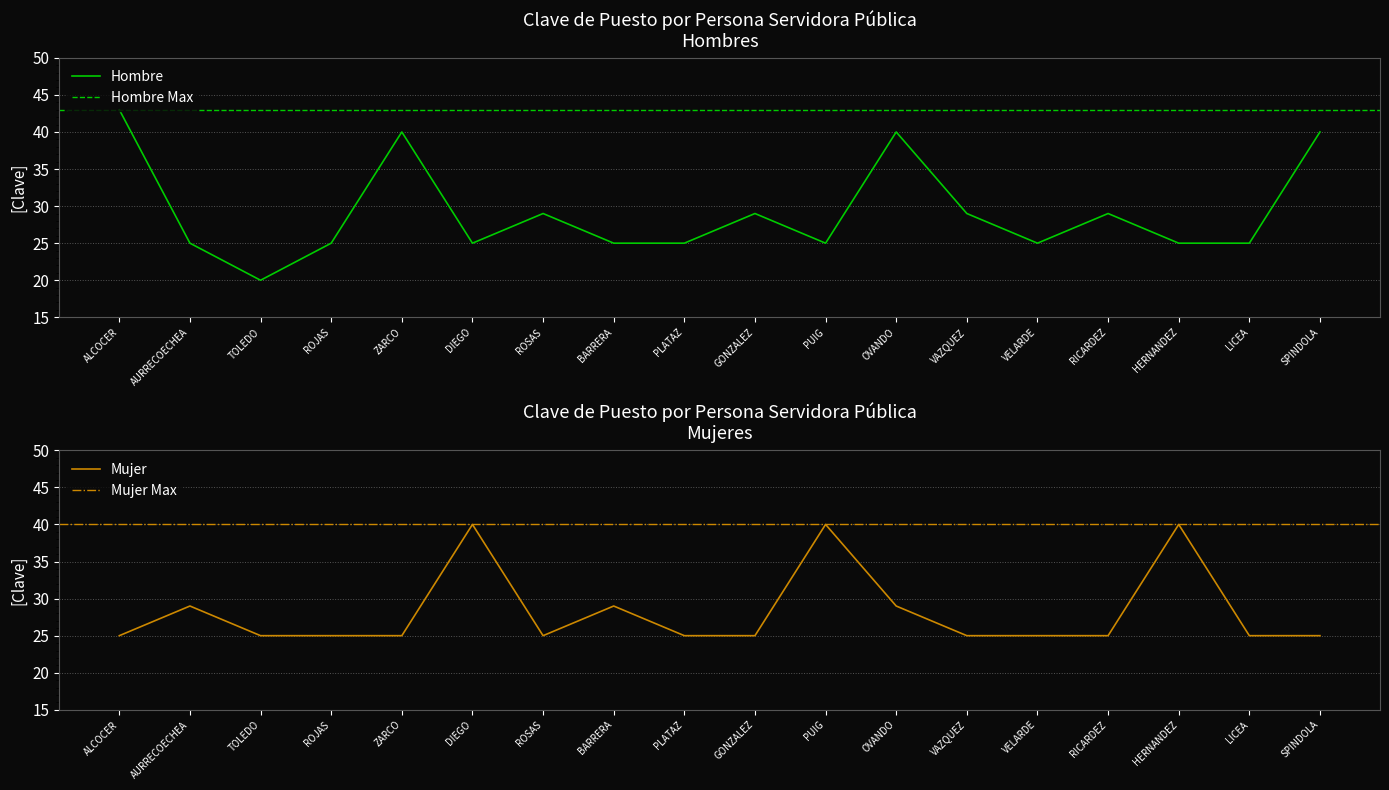

What is the label of the 5th point from the right?

VELARDE